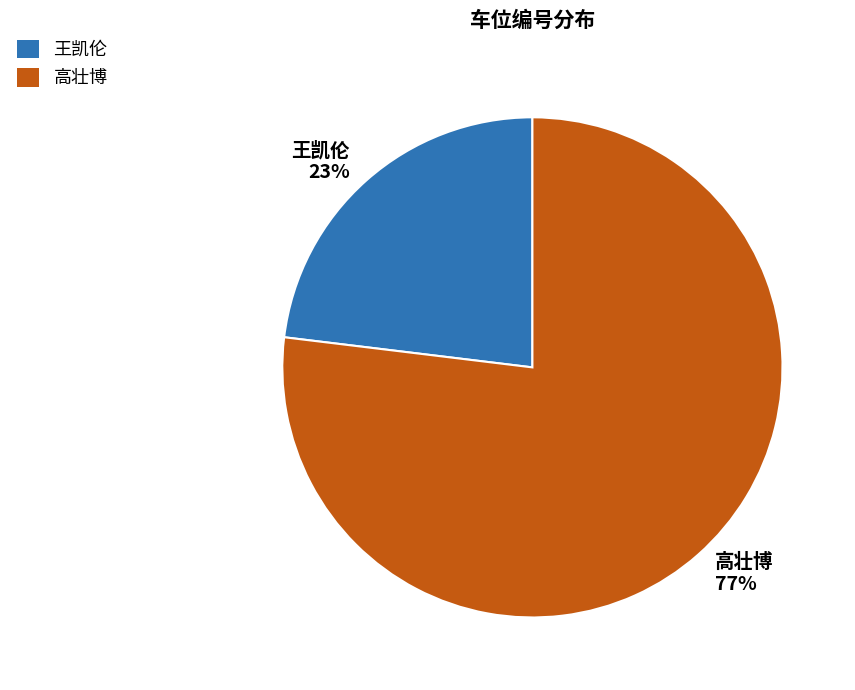

Does any single category account for the majority?

Yes